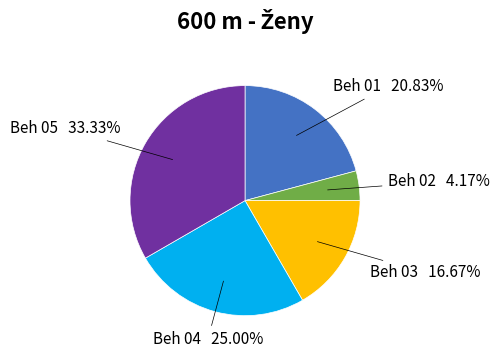

How many segments does this pie chart have?

5